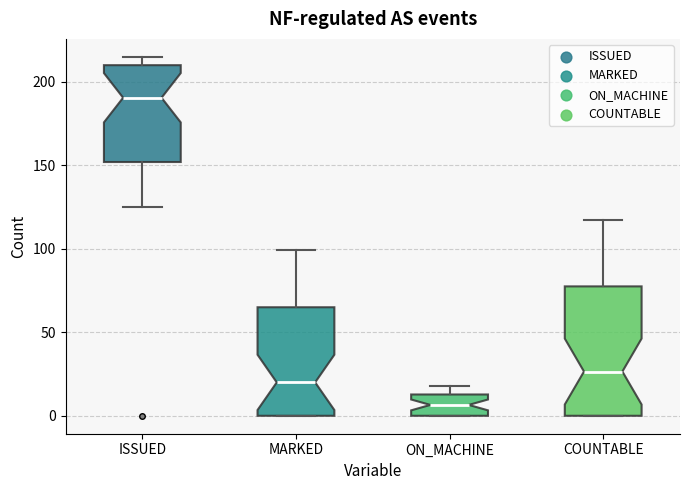

Which box has the highest median line?

ISSUED